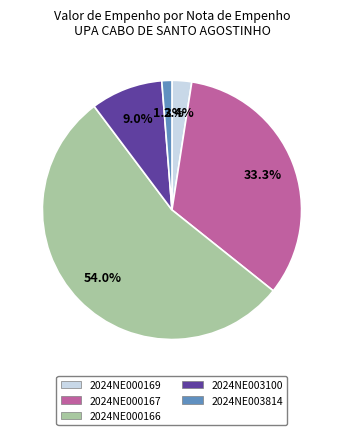

Is it true that 2024NE000167 is 33% of the pie?

True